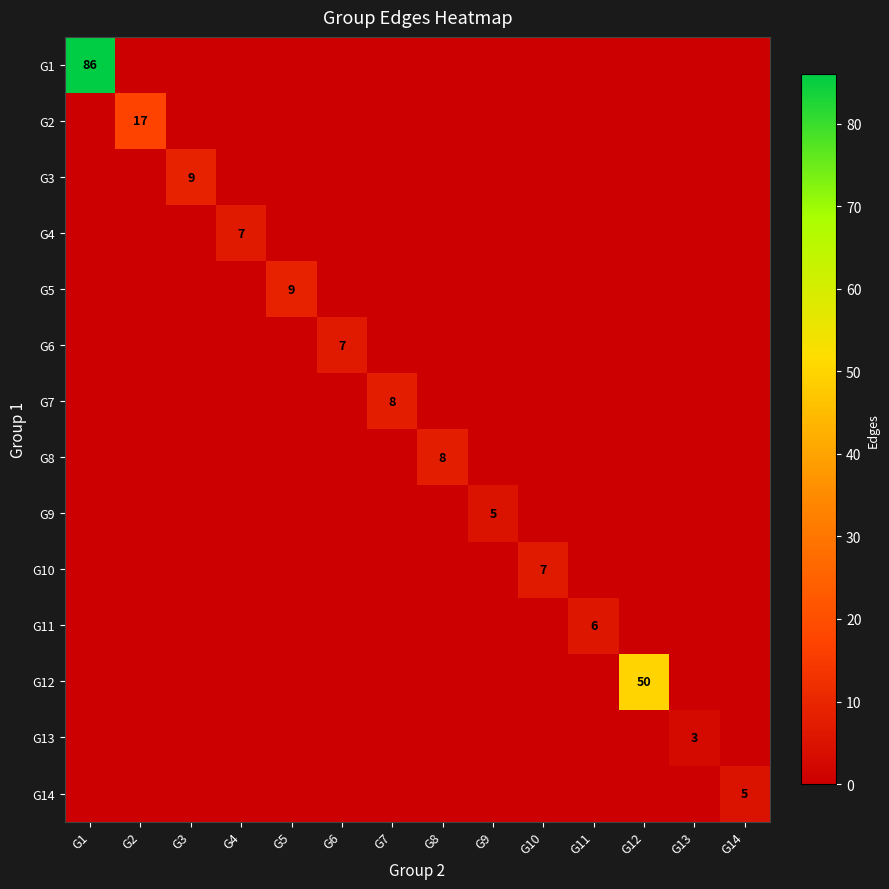

Which series has the widest spread of values?

G1